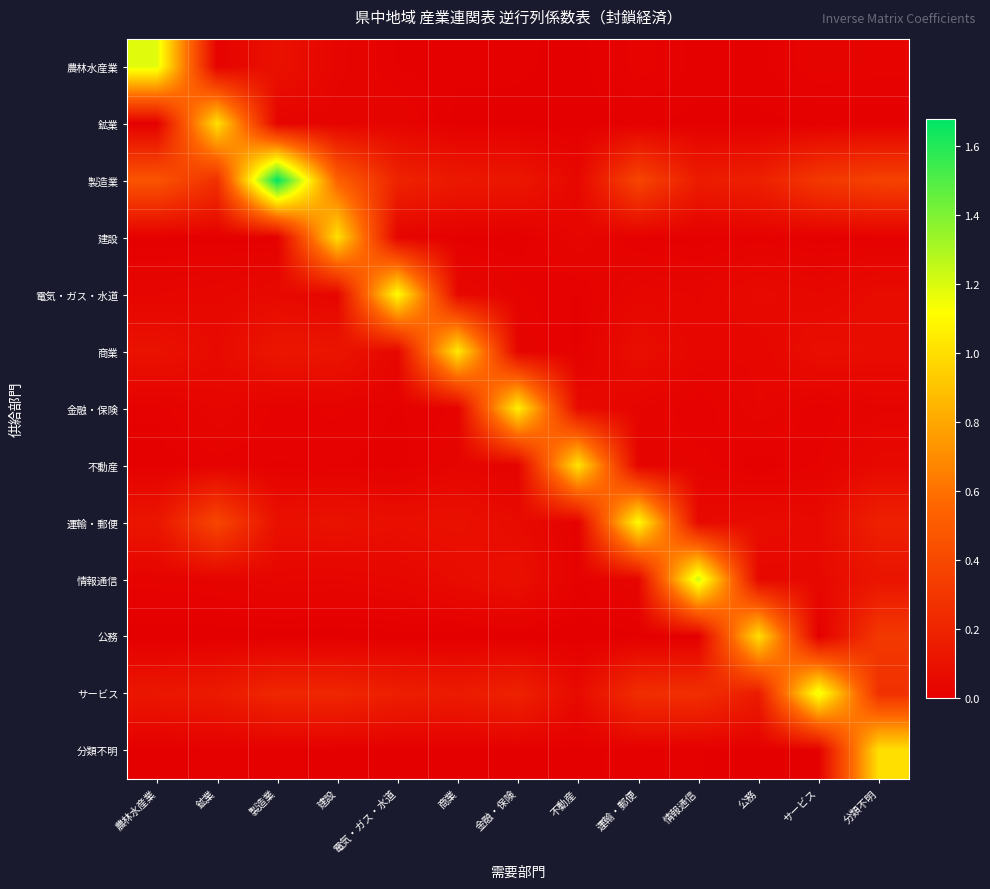

What is the total value across all series at 公務?

1.6